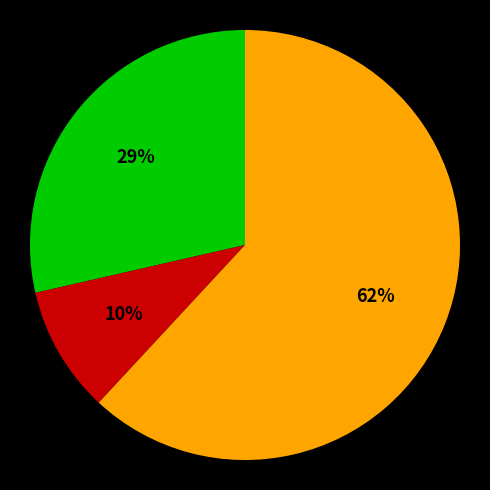

To the nearest percent, what is the average slice percentage?

33%